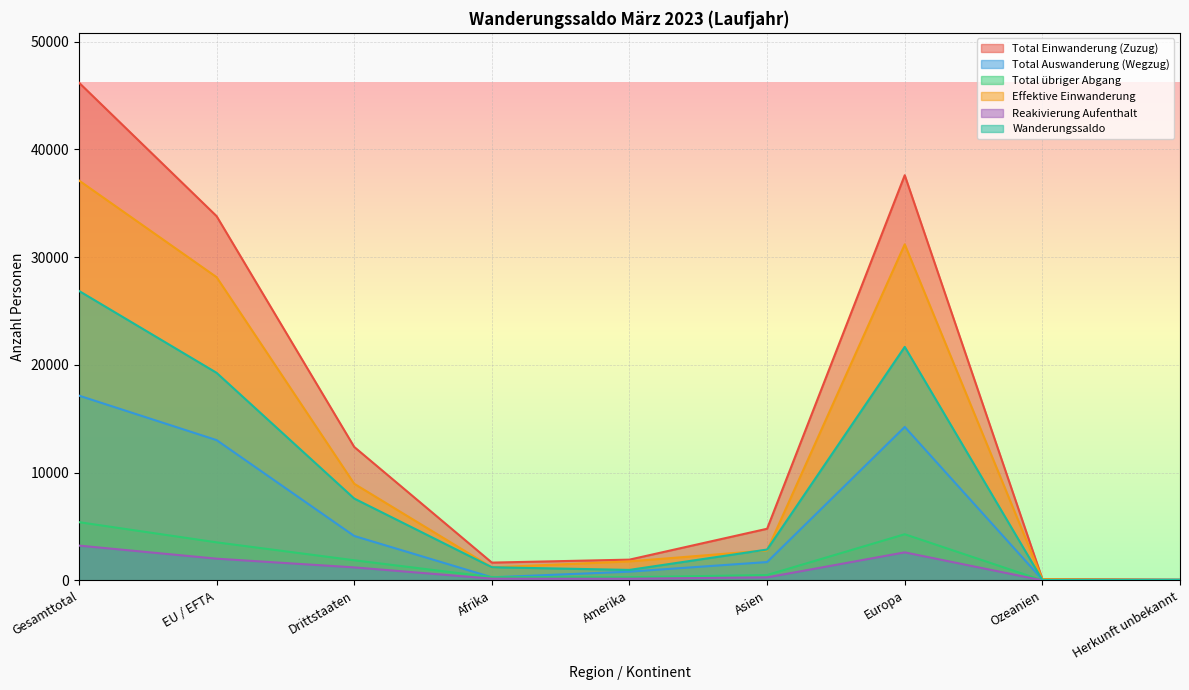

True or false: Total Auswanderung (Wegzug) and Total Einwanderung (Zuzug) intersect in this chart.

False